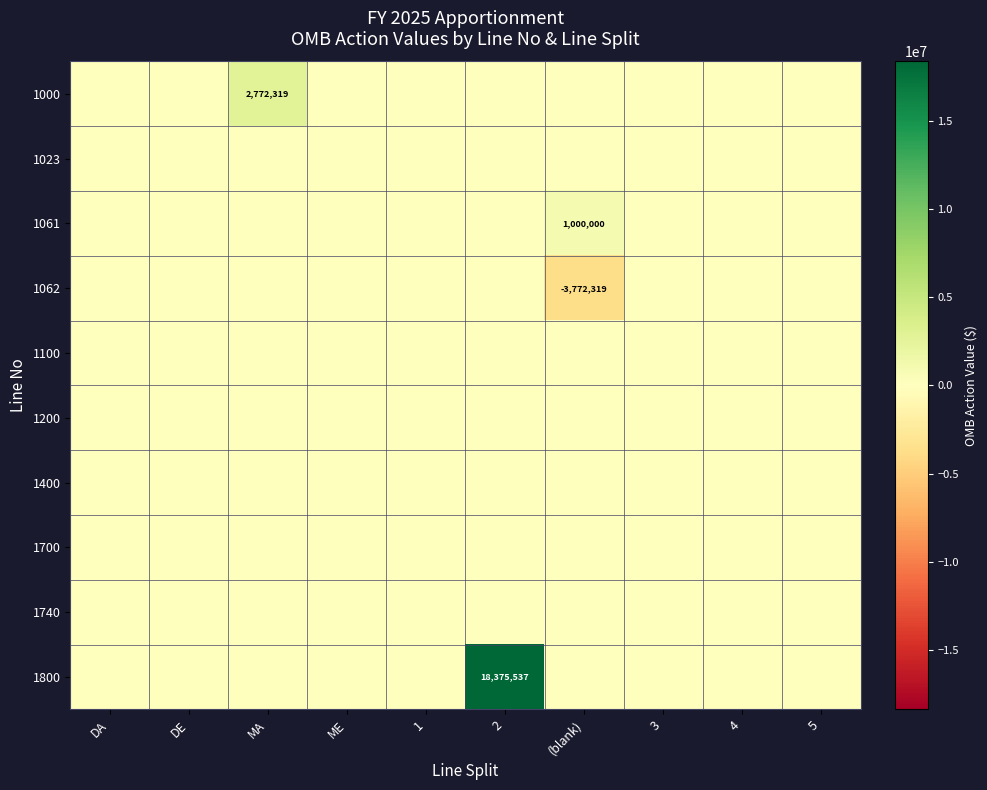

The value of 1000 at (blank) is 0. True or false?

True